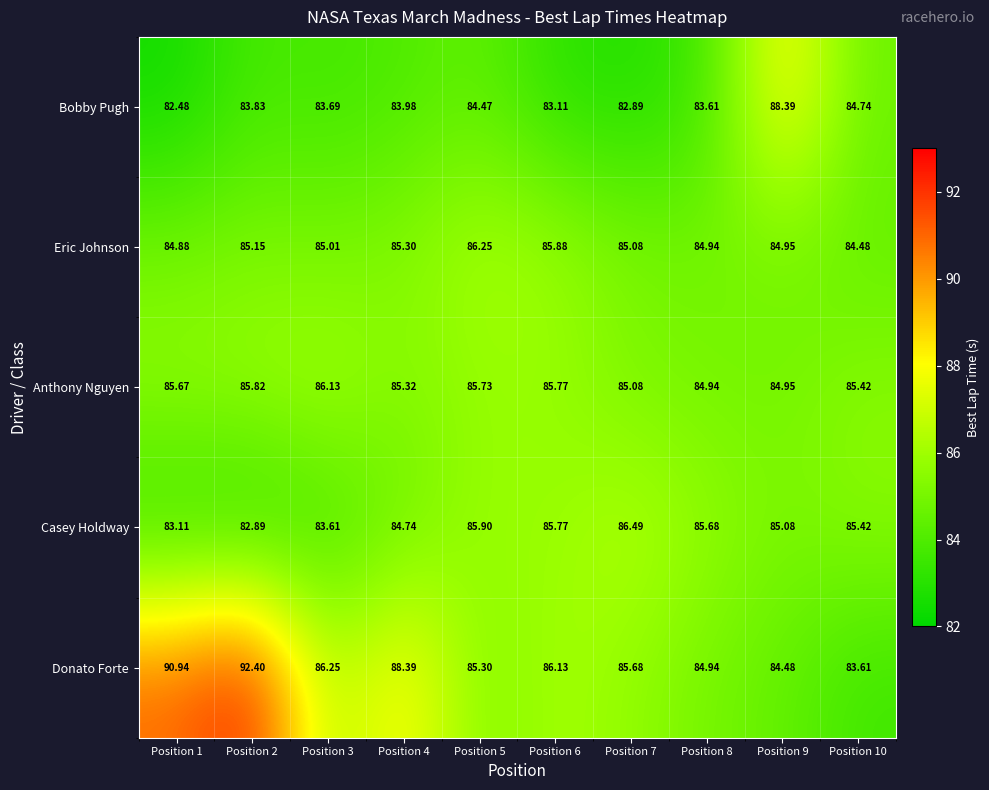

At which category is the sum across all series the highest?

Position 2